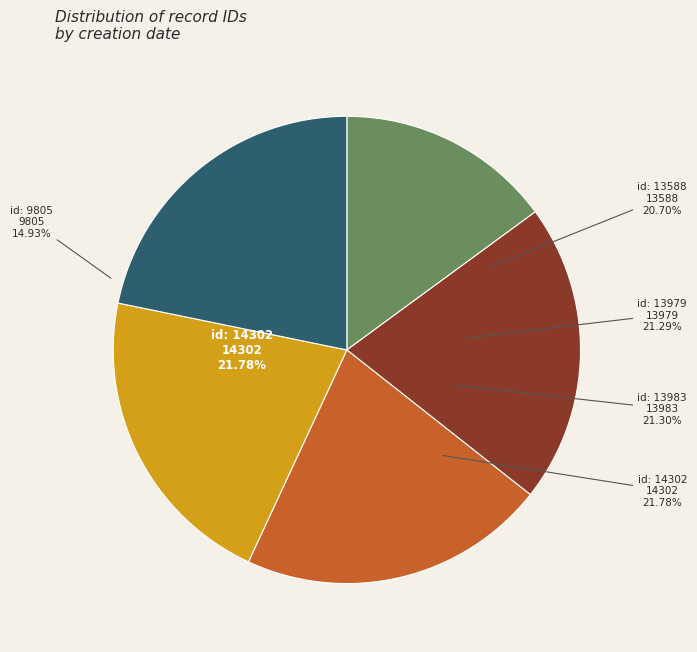

Rank the categories by value from lowest to highest.

2005-04-11, 2003-11-23 (id 13588), 2003-11-22, 2003-11-23 (id 13983), 2003-11-23 (id 14302)